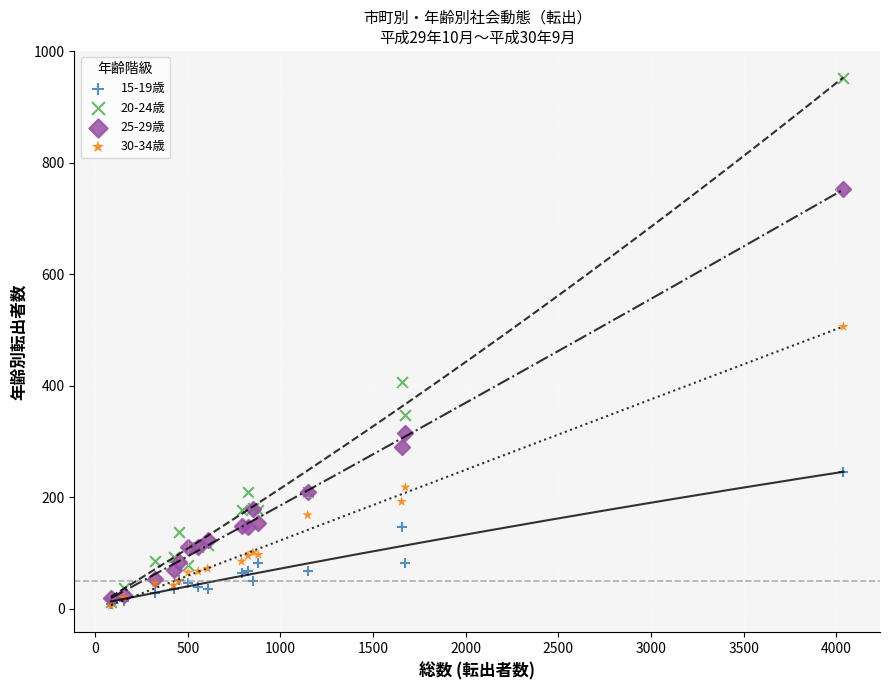

Across all series, what Y value is closest to 478?

506